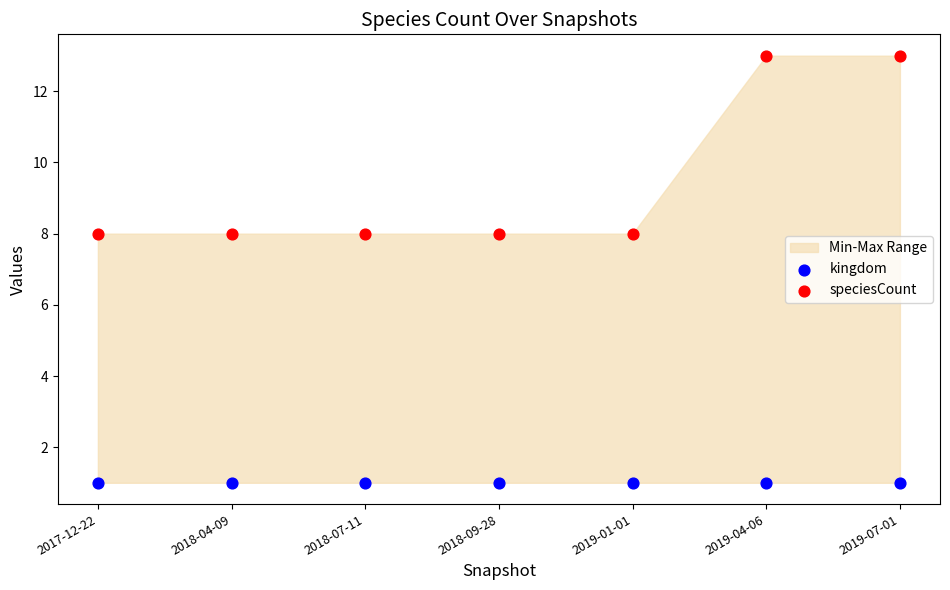

Which series contains the lowest Y value?

kingdom